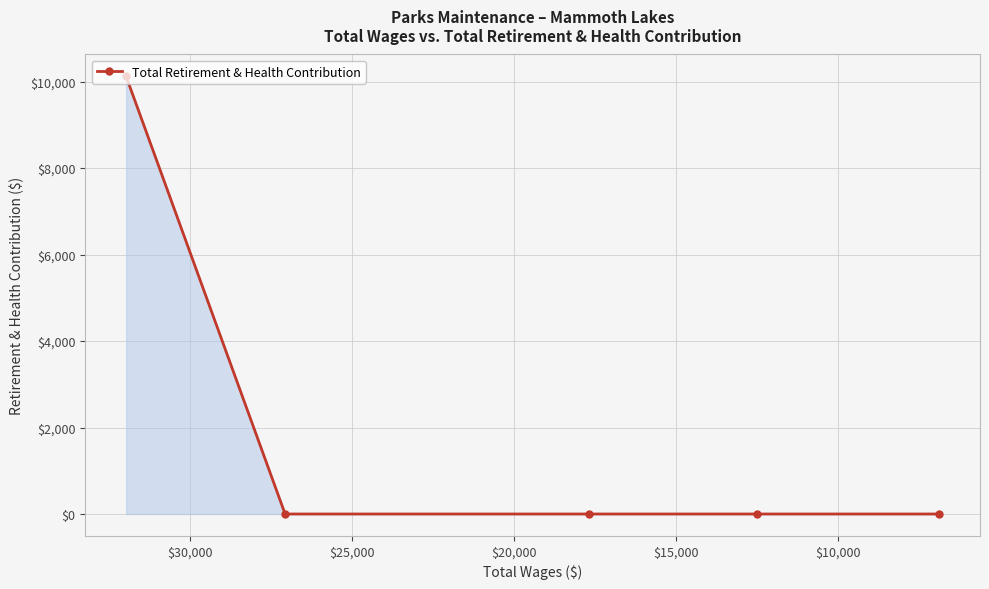

How many lines are shown in the chart?

1